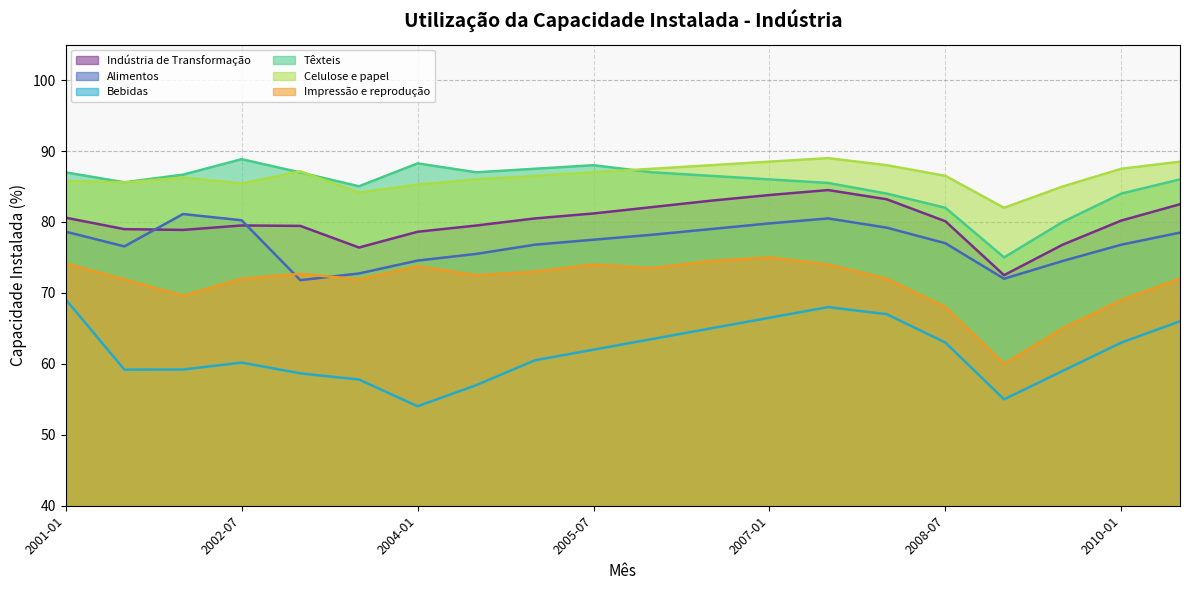

What is the average value of the Alimentos series?

77.0